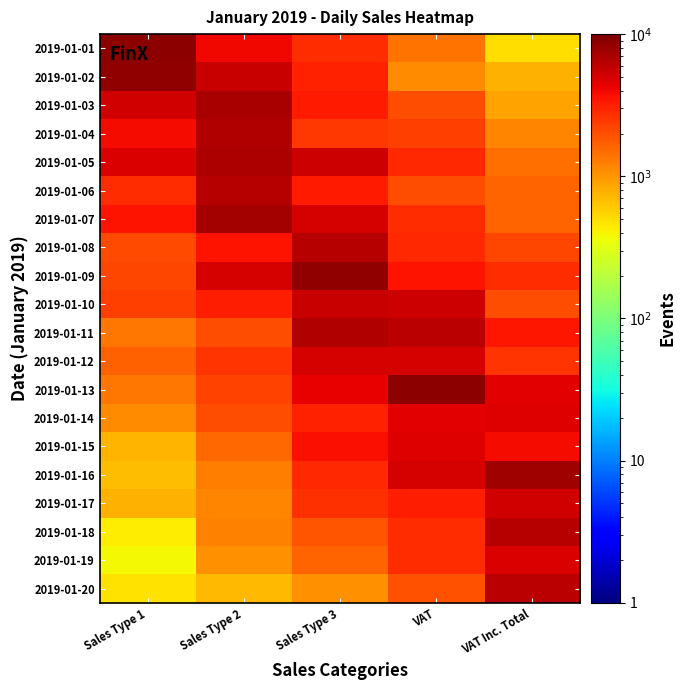

Count the number of categories in the chart.

5